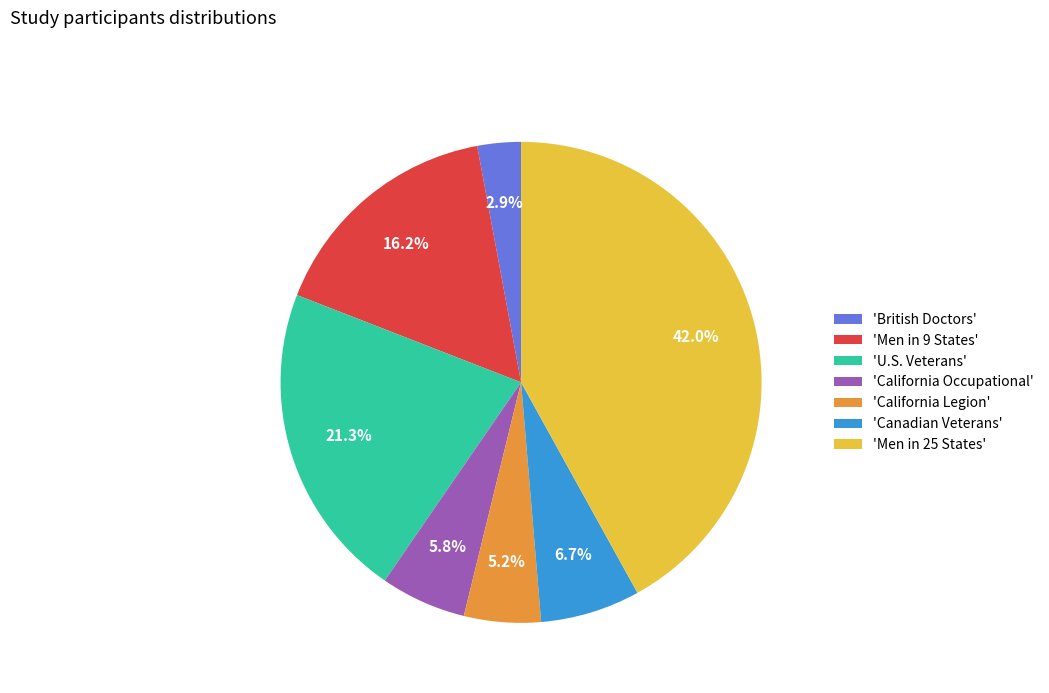

Which category has the smallest portion of the pie?

'British Doctors'